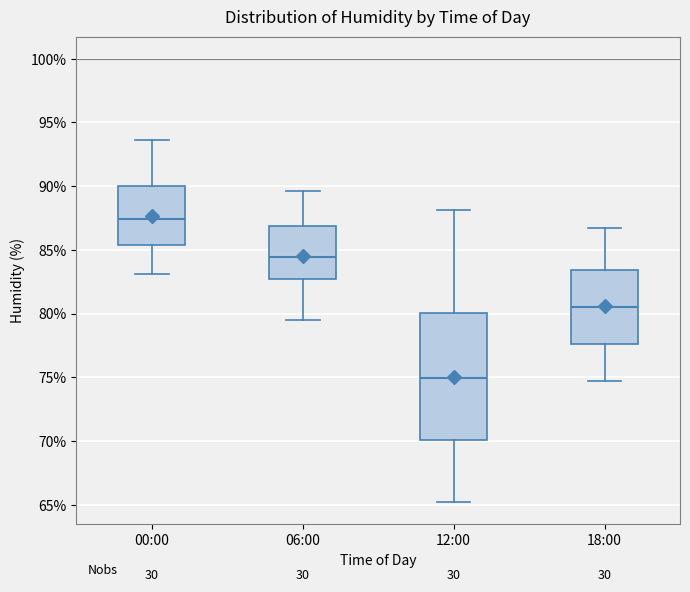

Where does the lower whisker of the box for 12:00 end on the y-axis? The values are not printed on the chart, so give them approximately, as read against the axis.

65.0